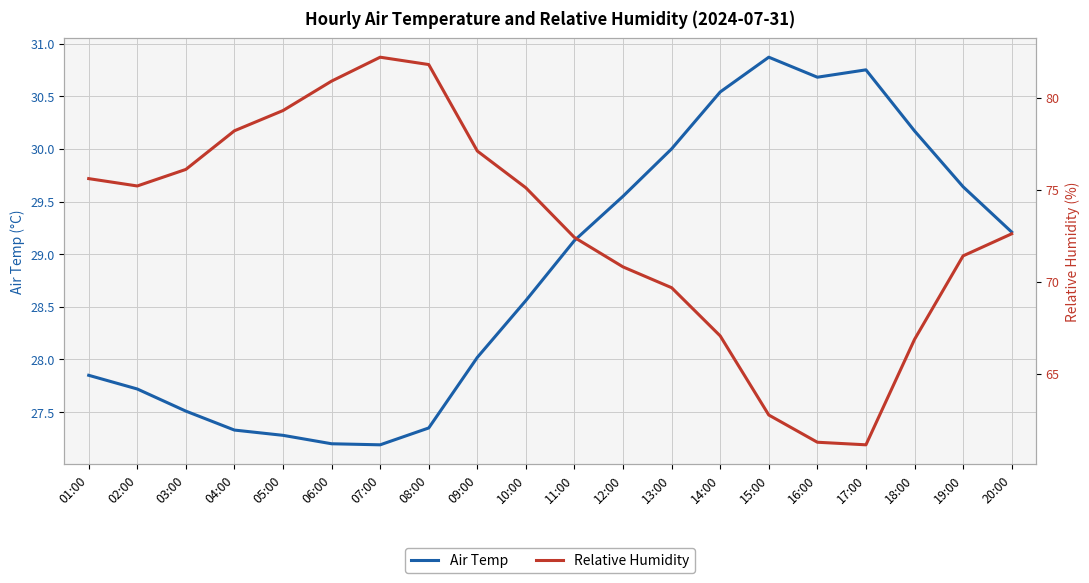

At which category does the chart reach its minimum across all series?

07:00